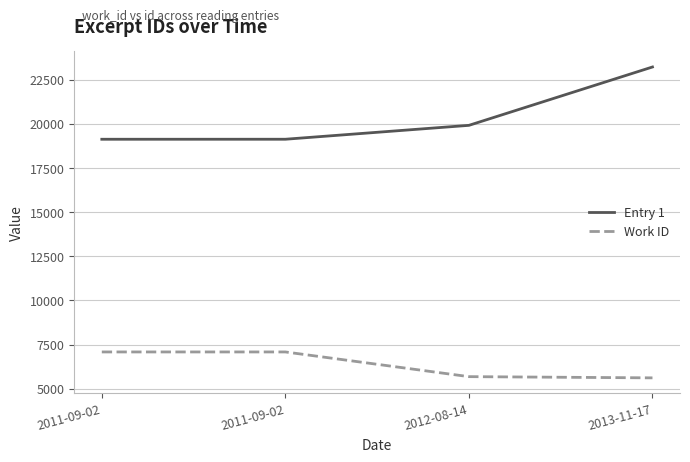

How many distinct data groups are displayed?

2